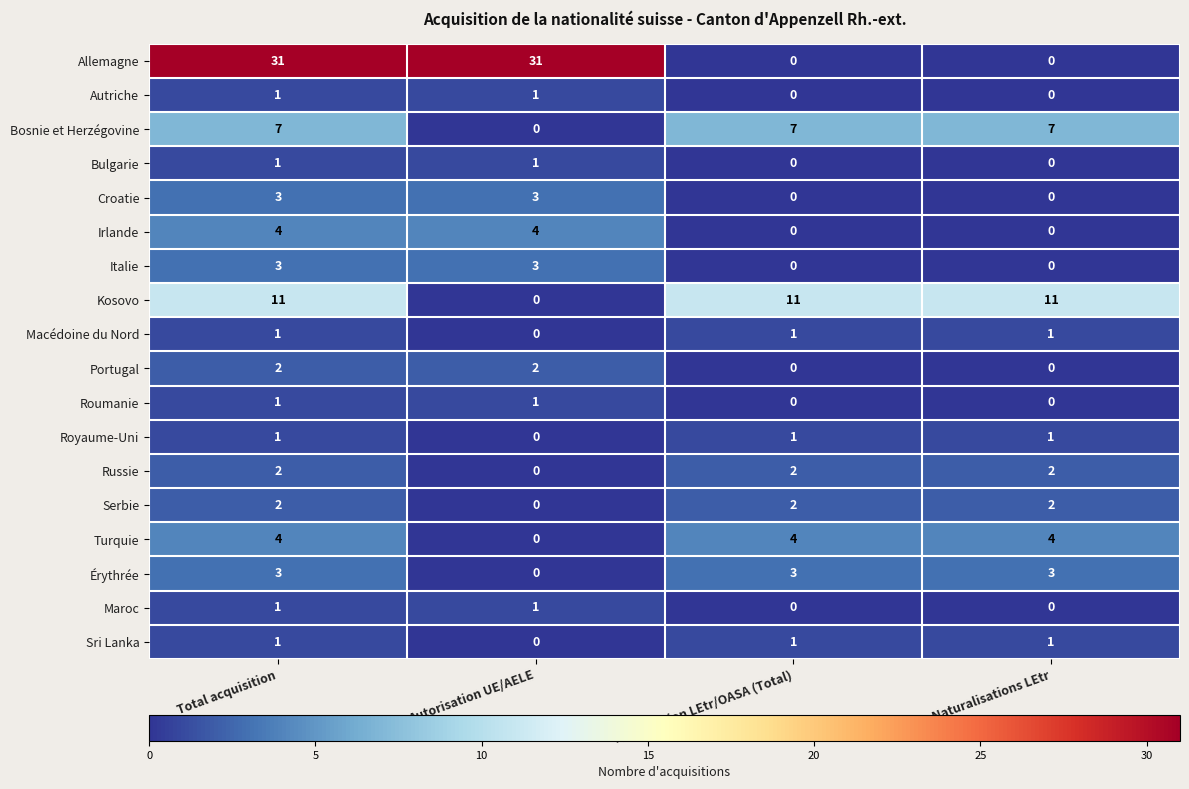

What is the difference between the maximum and minimum values in the Turquie series?

4